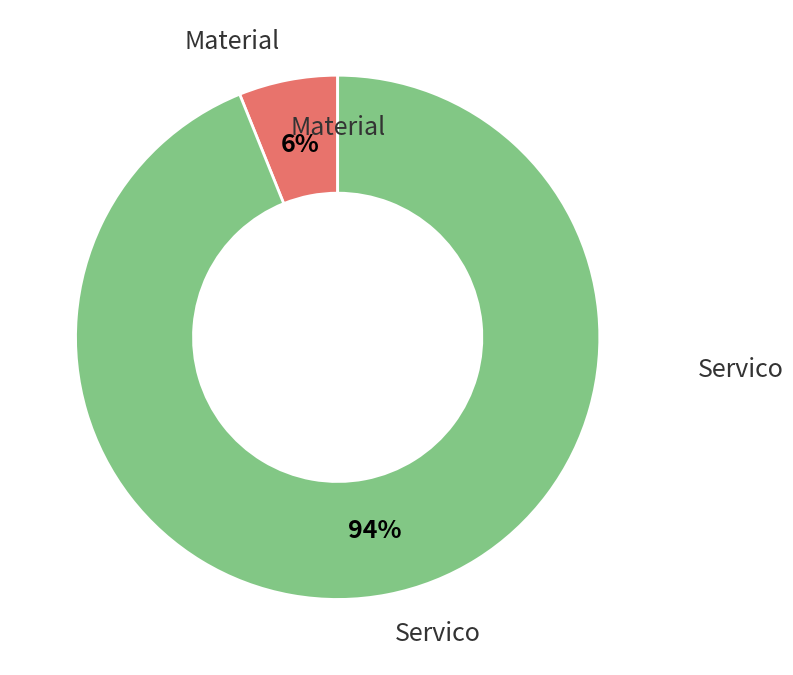

Is there any slice that represents more than half of the pie?

Yes